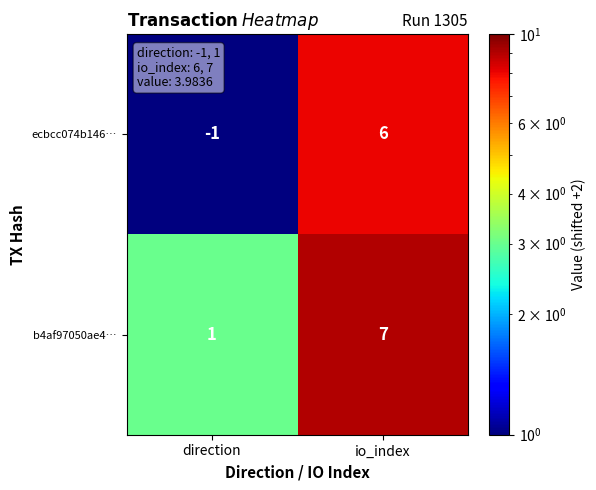

What is the difference between the highest and lowest values at io_index?

1